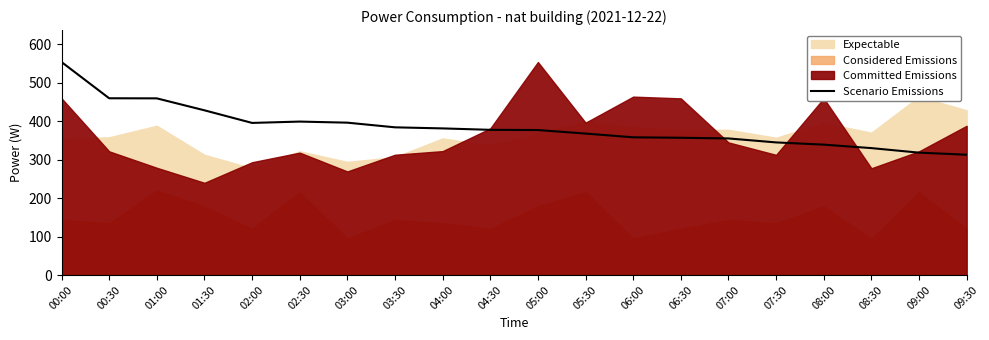

True or false: the data has more than 0 interior local peaks.

True